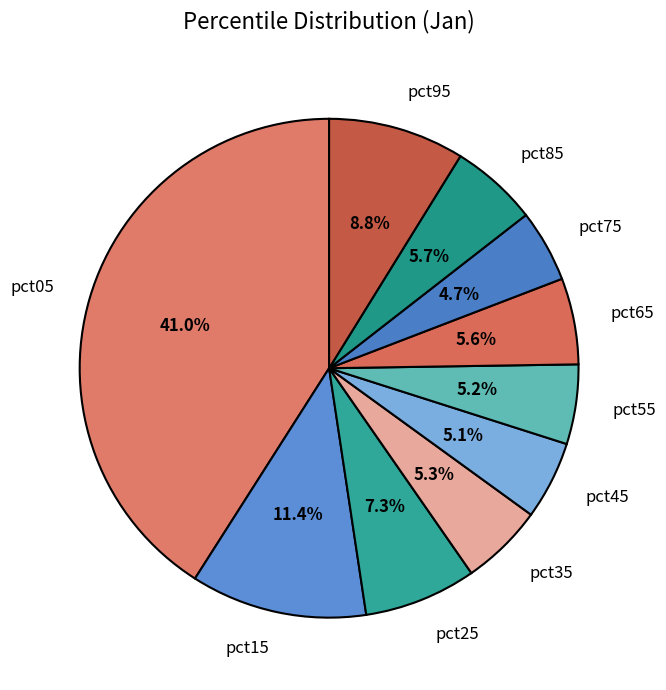

To the nearest percent, what portion does pct45 represent?

5%